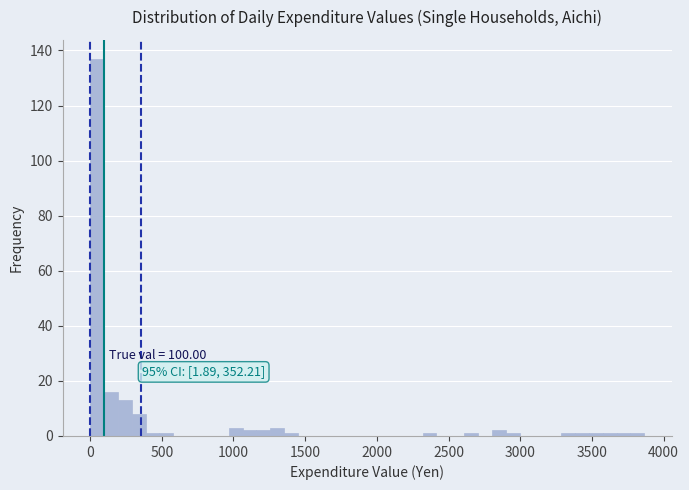

Read against the x-axis, roughly where is the centre of the tallest bar?

50